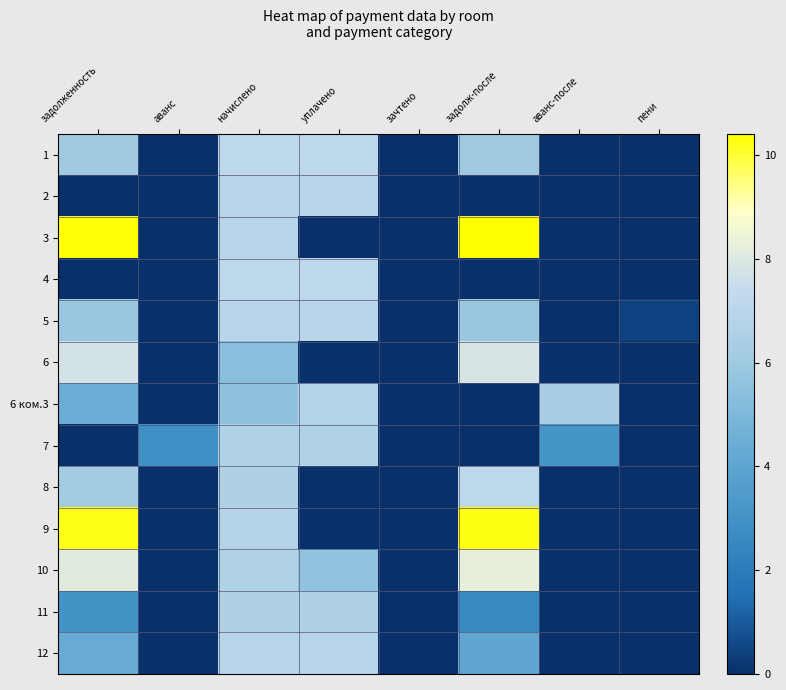

Reading left to right, transcribe all the data shown in this chart.

1: задолженность=6.0	аванс=0.0	начислено=7.1	уплачено=7.1	зачтено=0.0	задолж-после=6.0	аванс-после=0.0	пени=0.0
2: задолженность=0.0	аванс=0.0	начислено=6.9	уплачено=6.9	зачтено=0.0	задолж-после=0.0	аванс-после=0.0	пени=0.0
3: задолженность=10.4	аванс=0.0	начислено=7.0	уплачено=0.0	зачтено=0.0	задолж-после=10.4	аванс-после=0.0	пени=0.0
4: задолженность=0.0	аванс=0.0	начислено=7.1	уплачено=7.1	зачтено=0.0	задолж-после=0.0	аванс-после=0.0	пени=0.0
5: задолженность=5.8	аванс=0.0	начислено=6.9	уплачено=6.9	зачтено=0.0	задолж-после=5.8	аванс-после=0.0	пени=0.4
6: задолженность=7.8	аванс=0.0	начислено=5.4	уплачено=0.0	зачтено=0.0	задолж-после=7.9	аванс-после=0.0	пени=0.0
6 ком.3: задолженность=4.4	аванс=0.0	начислено=5.5	уплачено=6.8	зачтено=0.0	задолж-после=0.0	аванс-после=6.4	пени=0.0
7: задолженность=0.0	аванс=2.9	начислено=6.6	уплачено=6.7	зачтено=0.0	задолж-после=0.0	аванс-после=3.1	пени=0.0
8: задолженность=6.2	аванс=0.0	начислено=6.6	уплачено=0.0	зачтено=0.0	задолж-после=7.1	аванс-после=0.0	пени=0.0
9: задолженность=10.2	аванс=0.0	начислено=6.8	уплачено=0.0	зачтено=0.0	задолж-после=10.3	аванс-после=0.0	пени=0.0
10: задолженность=8.1	аванс=0.0	начислено=6.7	уплачено=5.6	зачтено=0.0	задолж-после=8.3	аванс-после=0.0	пени=0.0
11: задолженность=3.1	аванс=0.0	начислено=6.6	уплачено=6.6	зачтено=0.0	задолж-после=2.6	аванс-после=0.0	пени=0.0
12: задолженность=4.3	аванс=0.0	начислено=6.9	уплачено=6.9	зачтено=0.0	задолж-после=4.1	аванс-после=0.0	пени=0.0